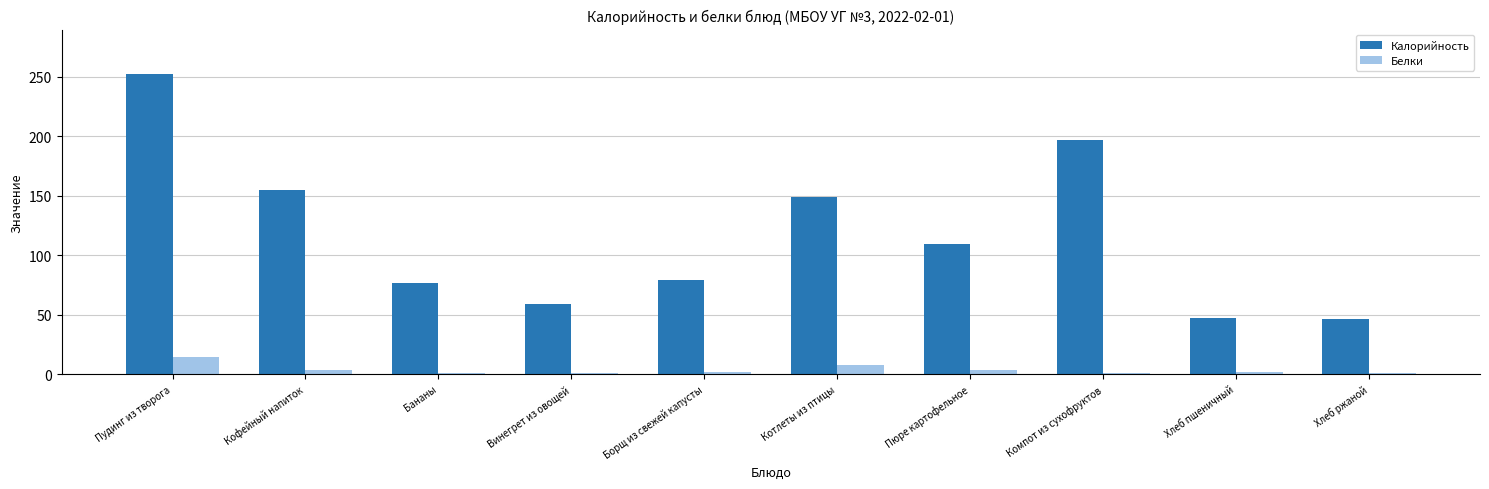

How many groups of bars are there?

10